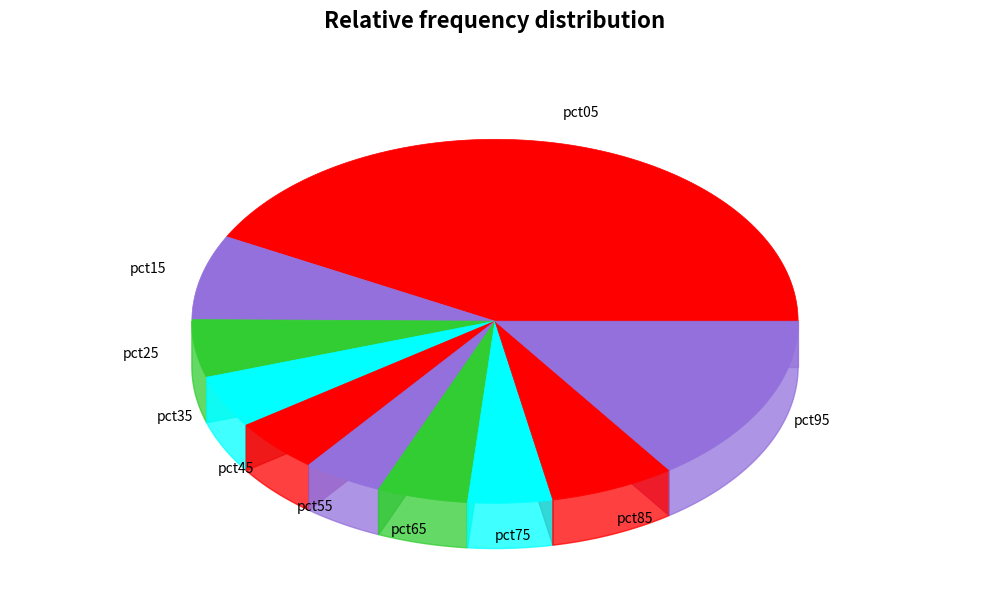

Count the number of slices in the pie.

10